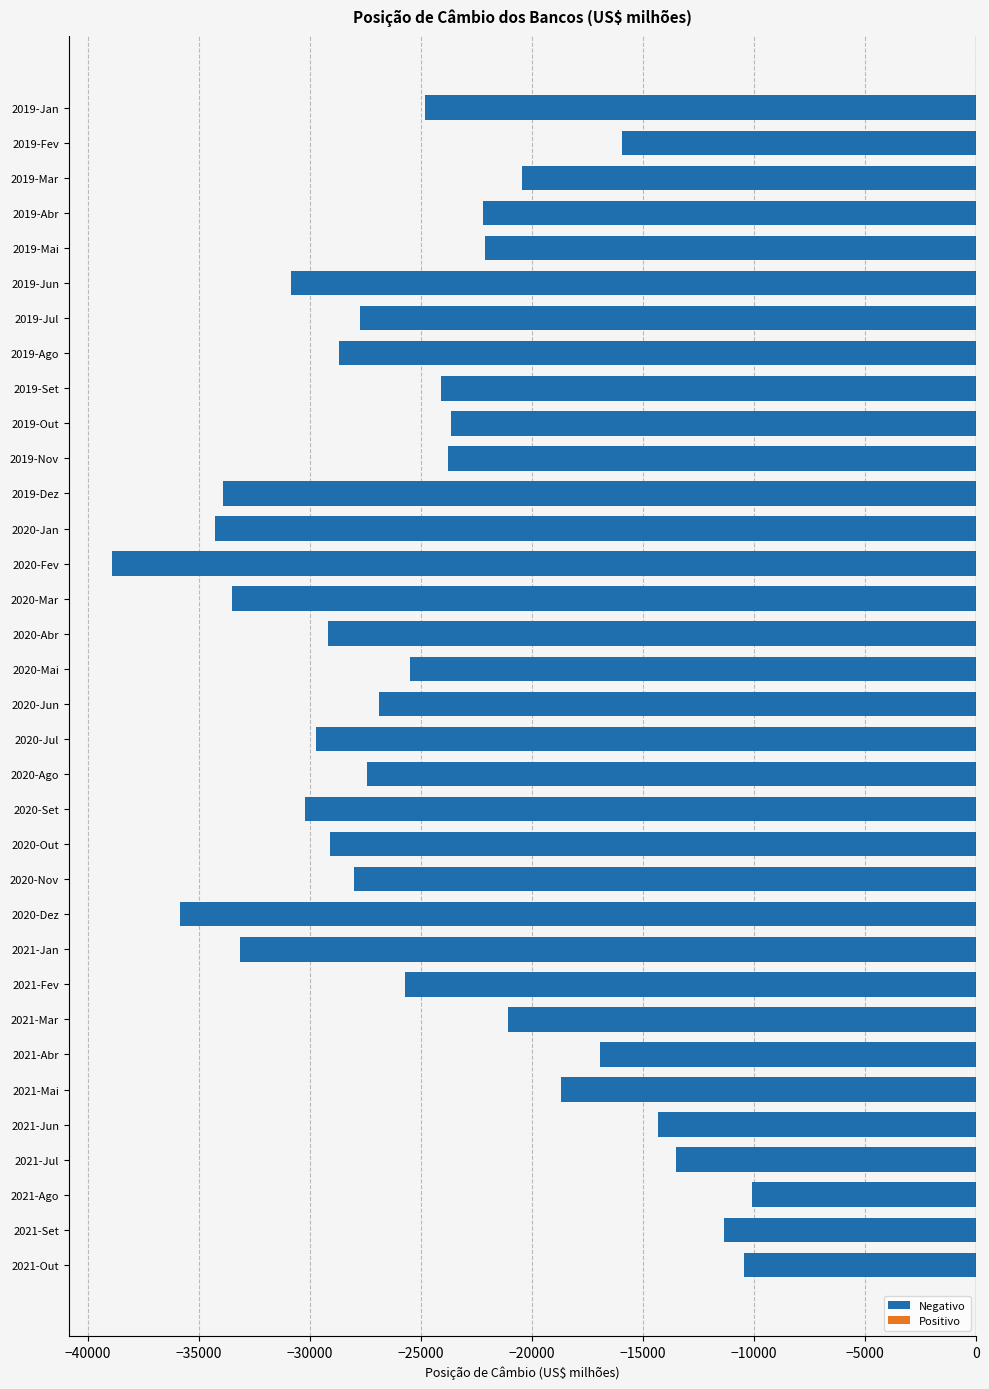

Is it true that the value at 2020-Abr is -29204.4?

True